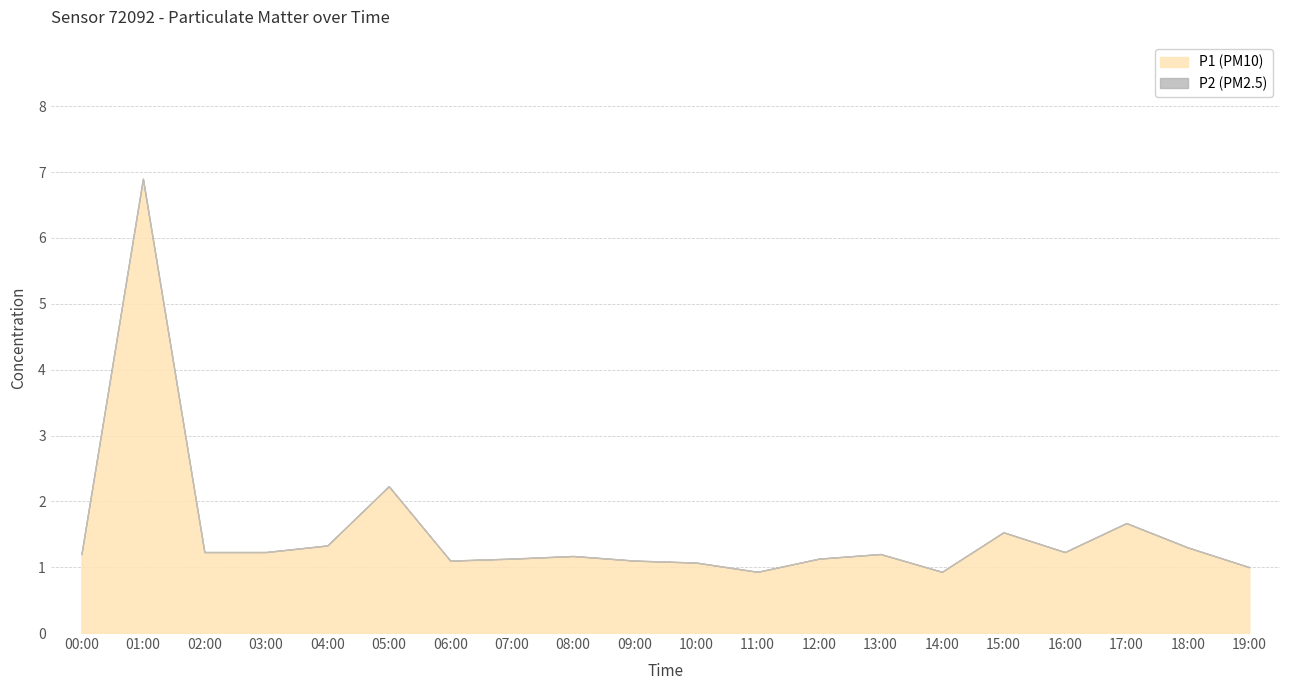

True or false: P2 and P1 cross at least once.

False